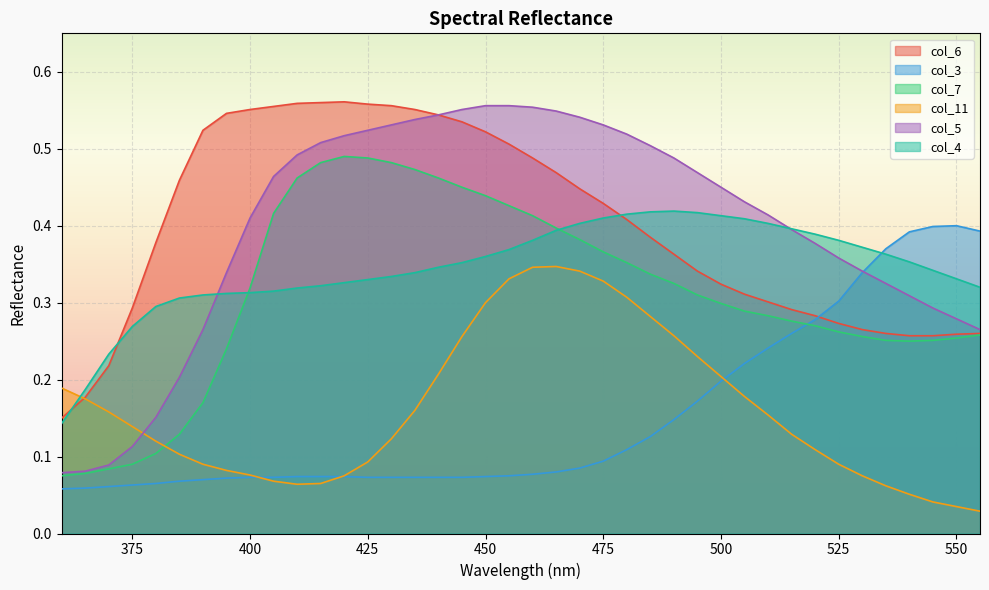

What is the sum of all col_3 values?

6.1